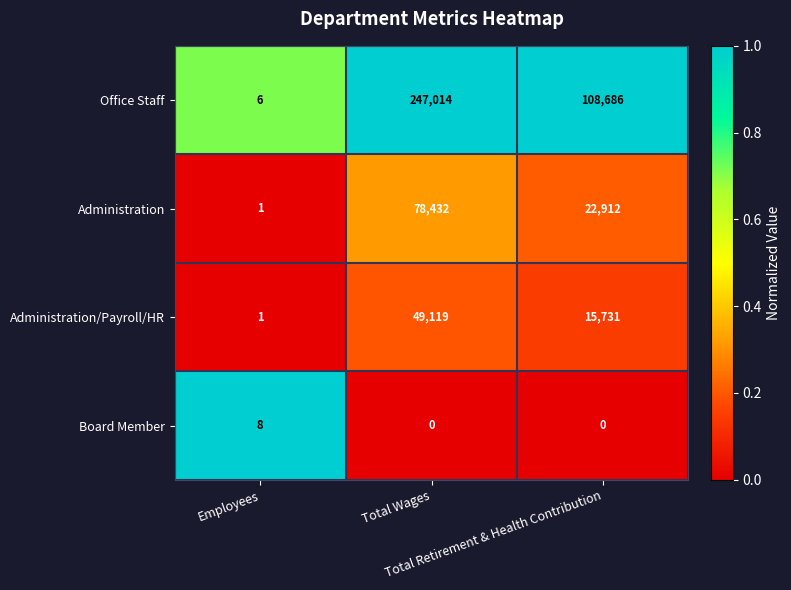

How many Administration/Payroll/HR values are between 1 and 49119?

3